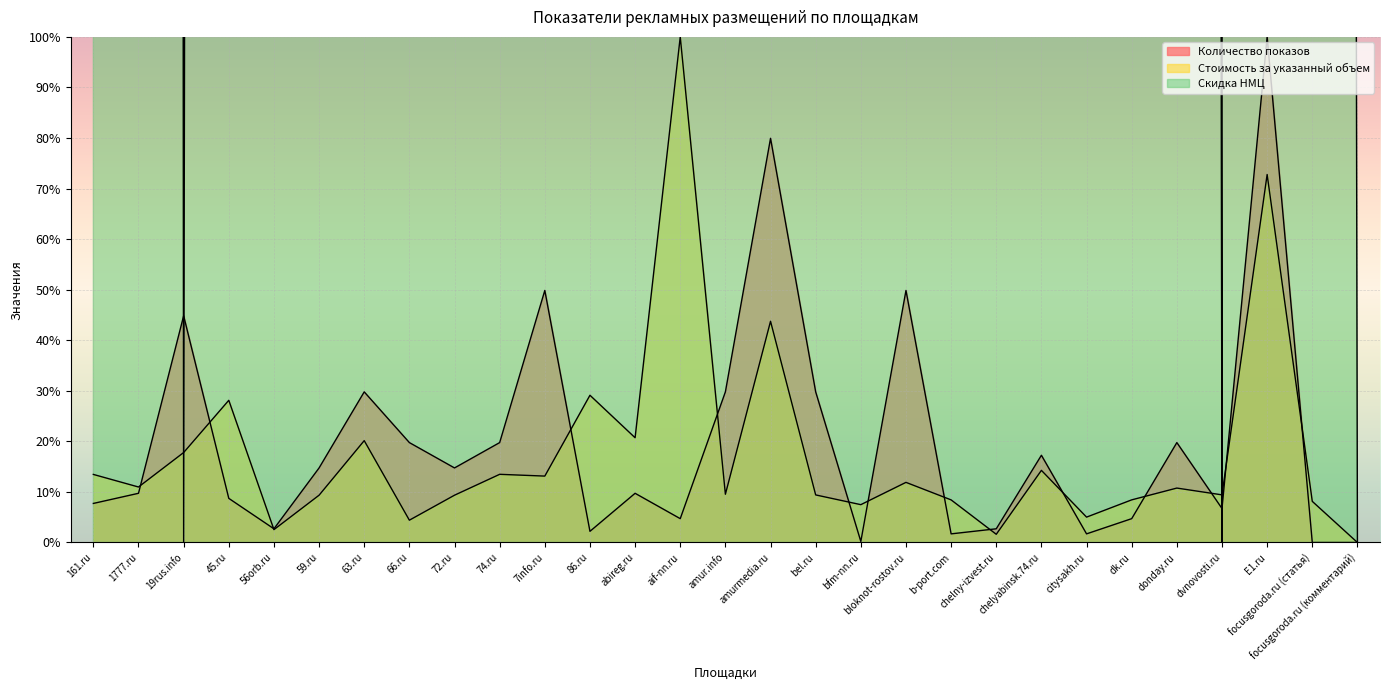

At which label is Скидка НМЦ closest to 20000?

bloknot-rostov.ru